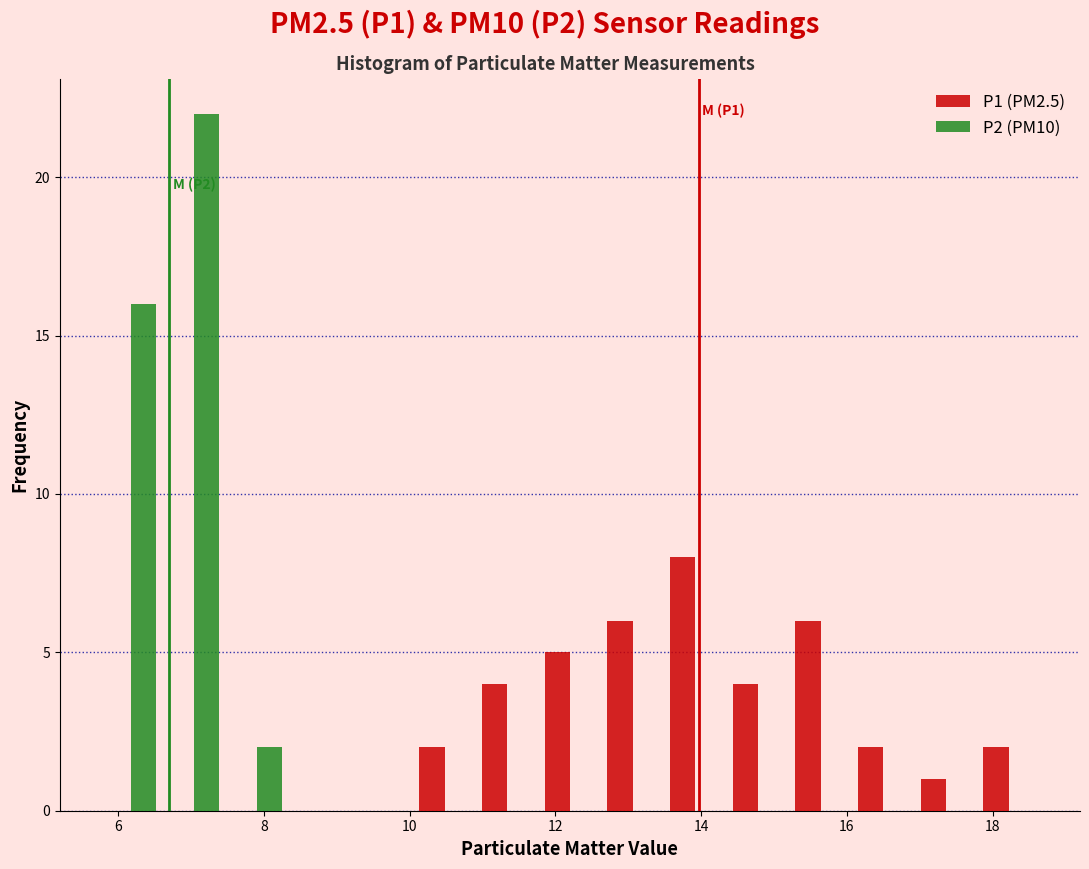

In the P1 (PM2.5) series, which range on the x-axis has the tallest bar?

13.4 to 14.4